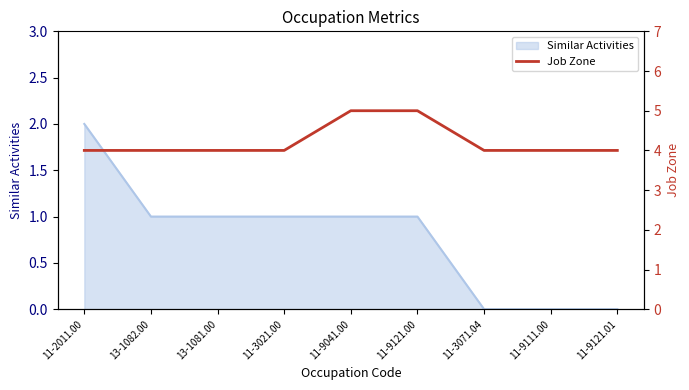

True or false: the data shows 4 at 11-3021.00.

True